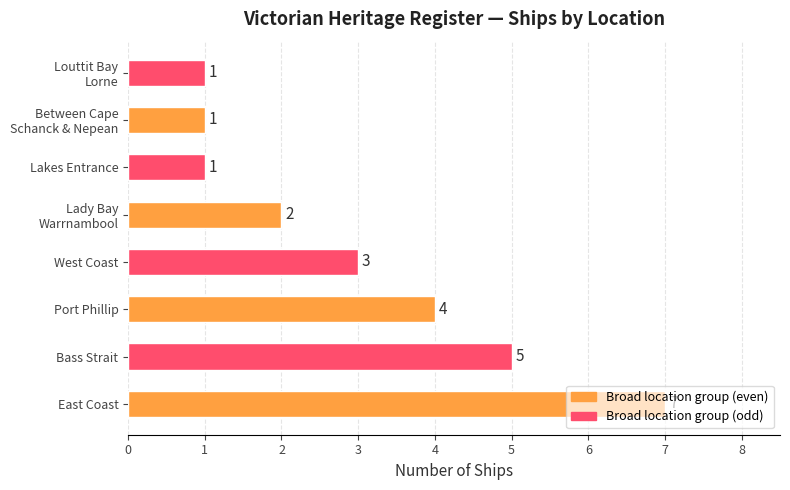

Between East Coast and Lakes Entrance, which is larger?

East Coast